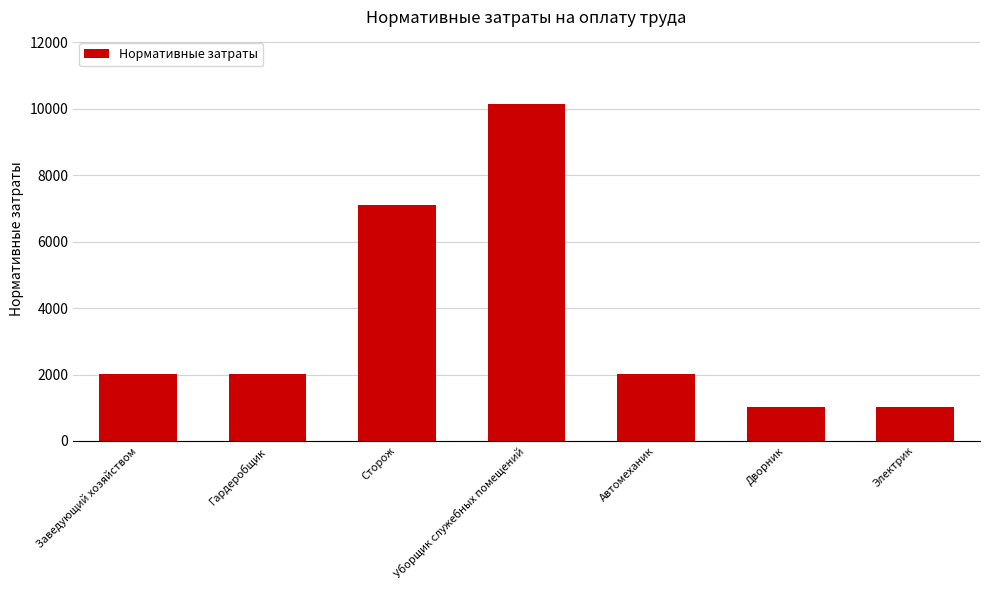

Which has a higher value, Уборщик служебных помещений or Гардеробщик?

Уборщик служебных помещений